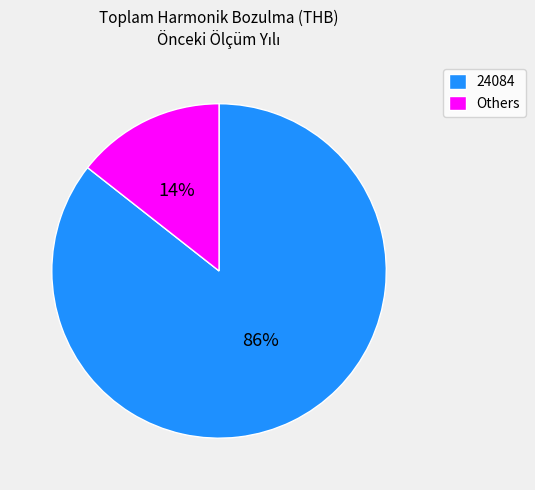

Is 24084 the majority of the pie?

Yes